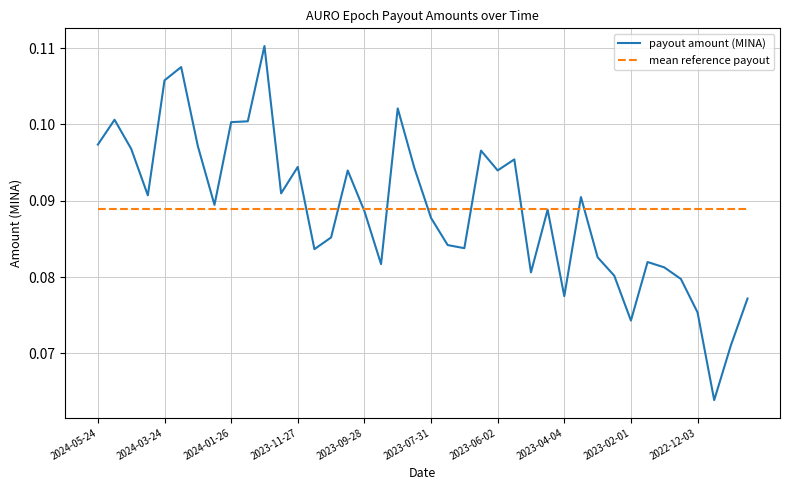

Which series has the widest spread of values?

payout amount (MINA)